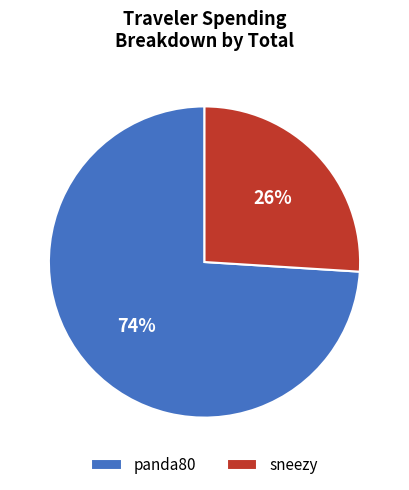

Between panda80 and sneezy, which is larger?

panda80